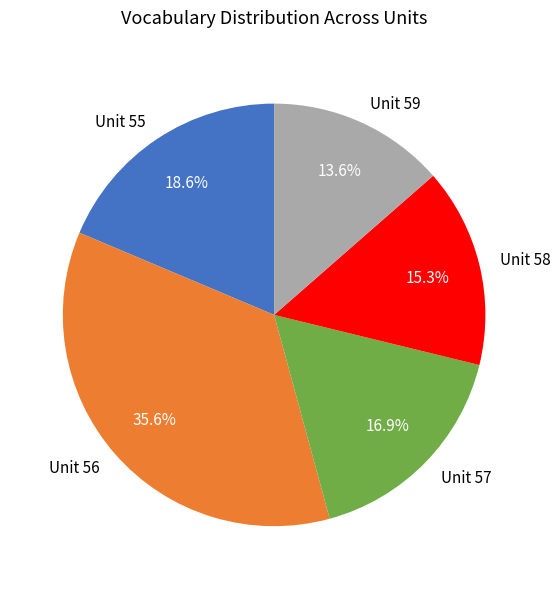

How many segments does this pie chart have?

5